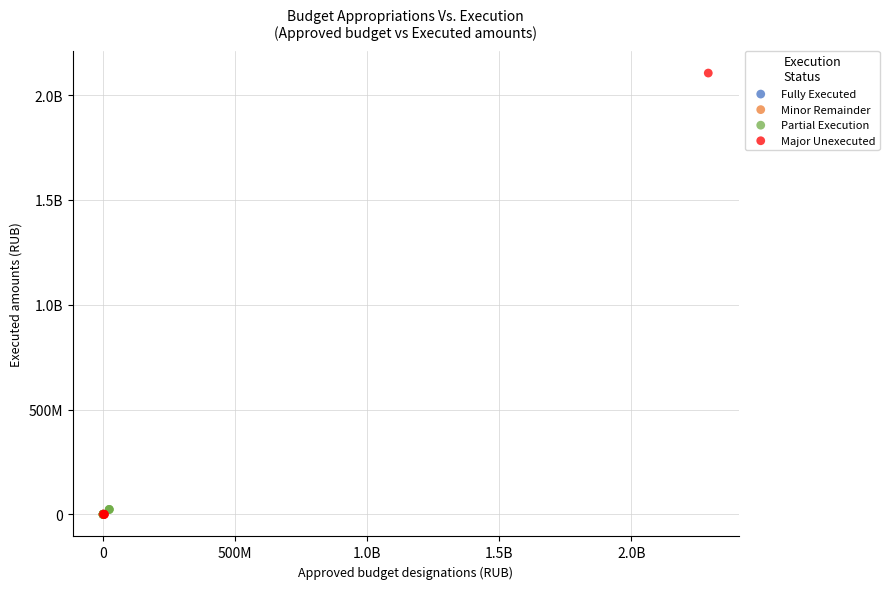

What are all the series names shown in the legend?

Fully Executed, Minor Remainder, Partial Execution, Major Unexecuted